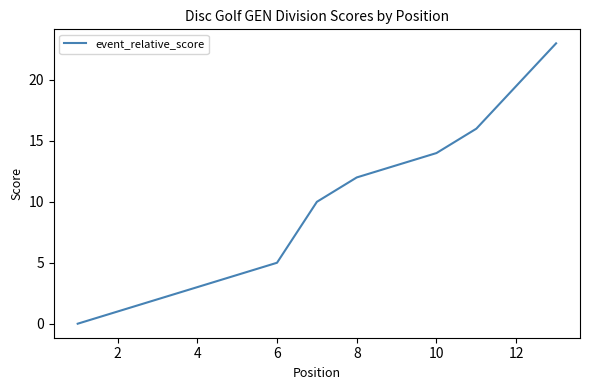

What is the sum of all values?

116